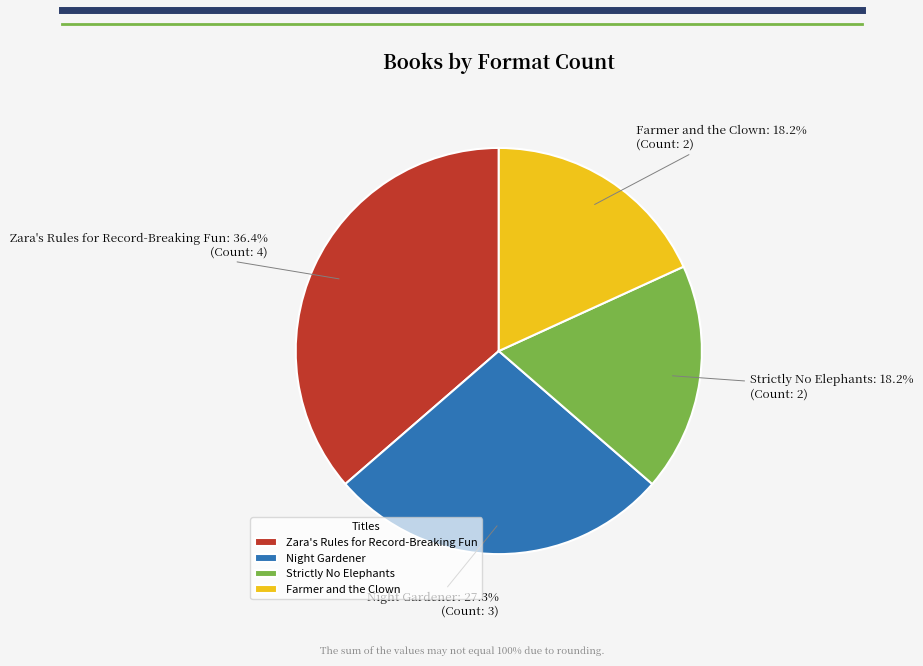

Is there any slice that represents more than half of the pie?

No